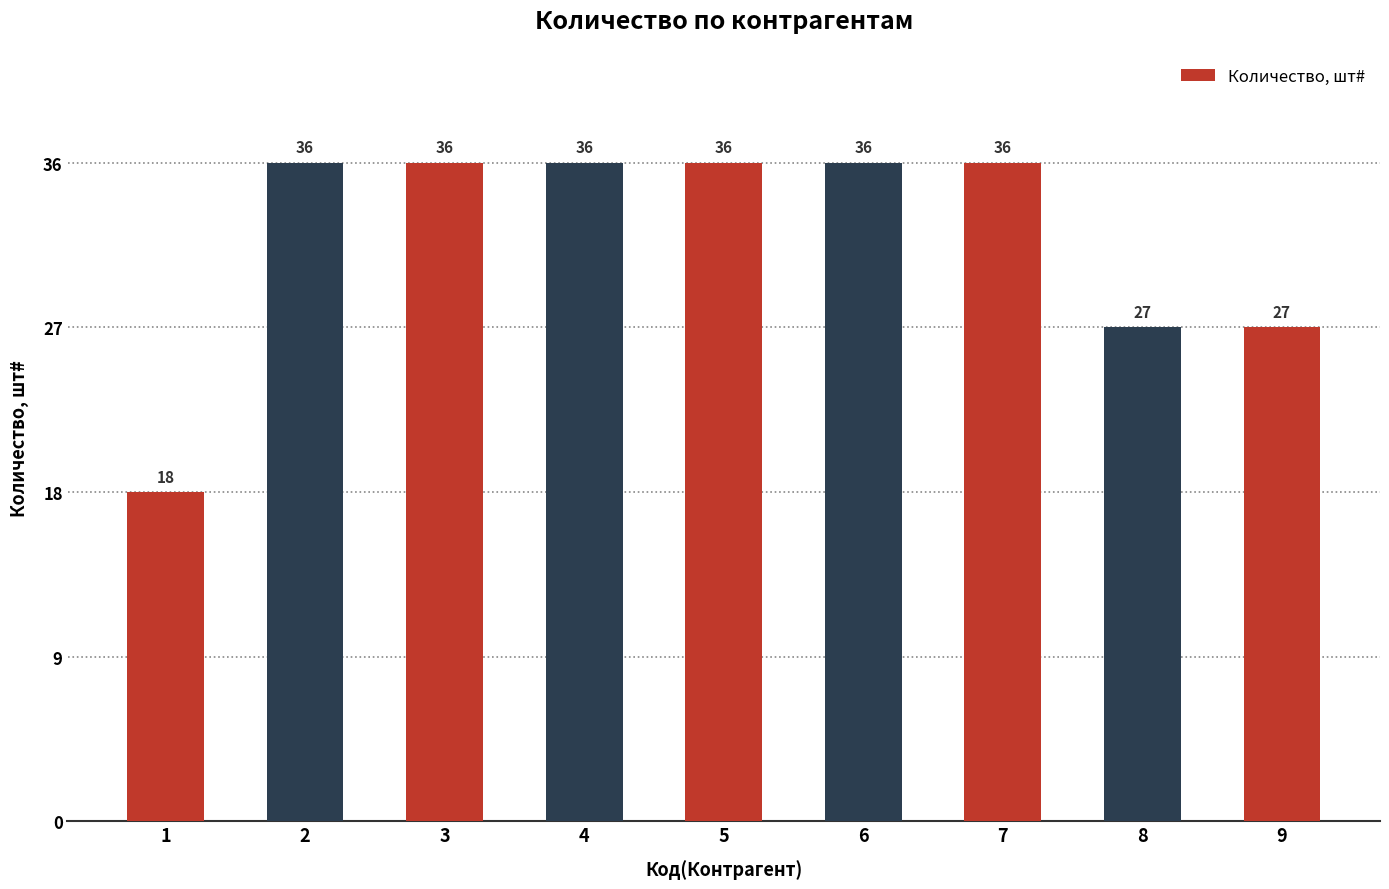

Approximately how many times larger is the value at 4 compared to 8?

1.3